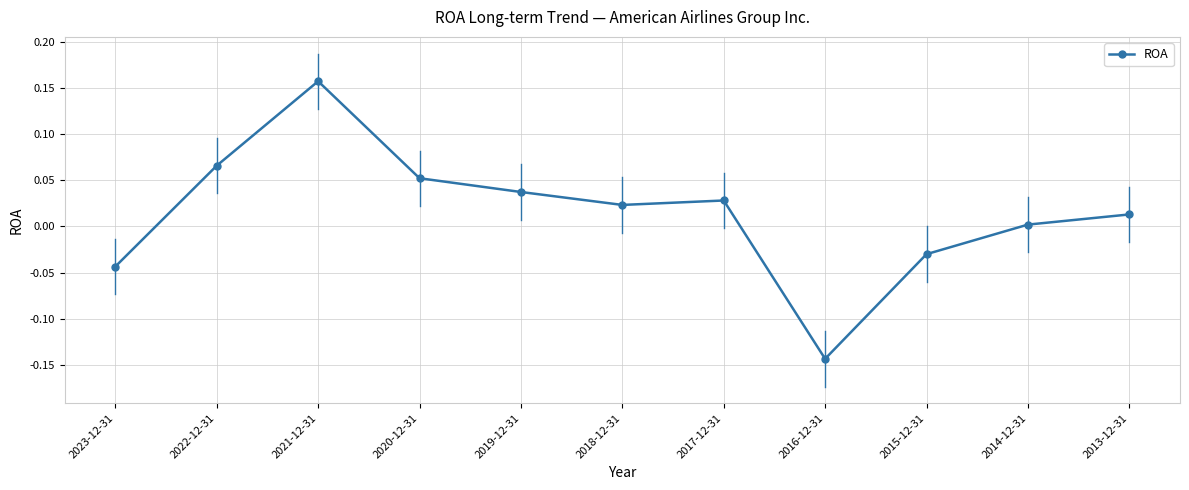

How many interior local peaks (higher than both neighbors) does the data have?

2